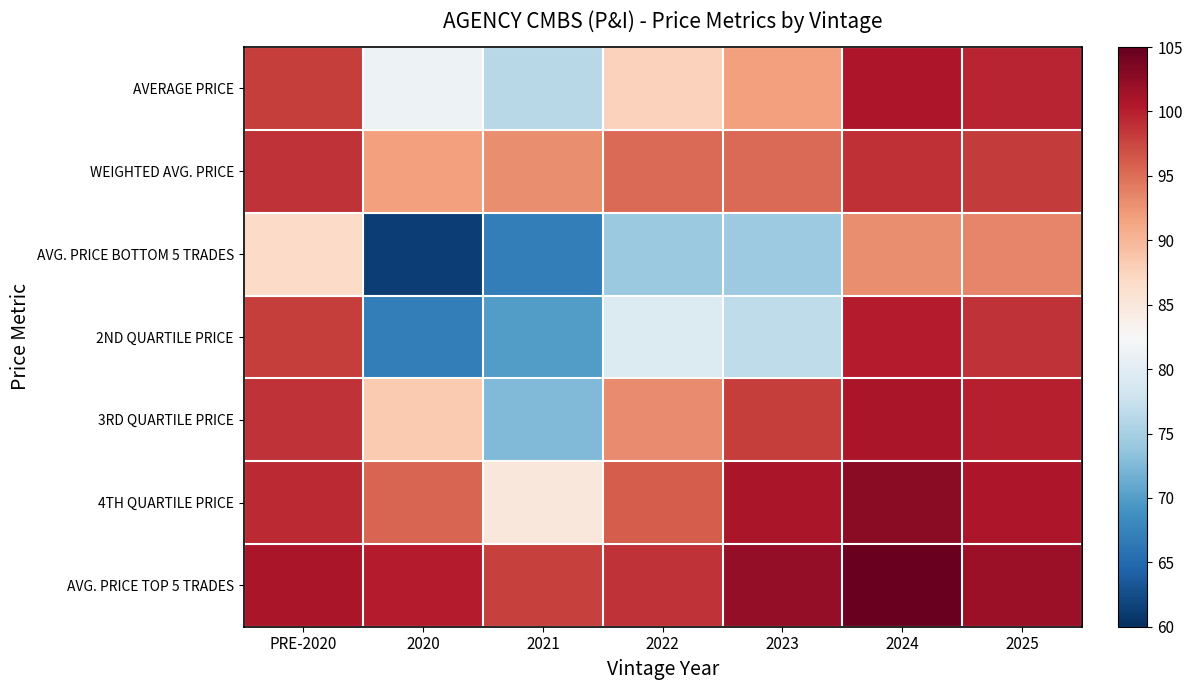

At which category does the chart reach its peak across all series?

2024